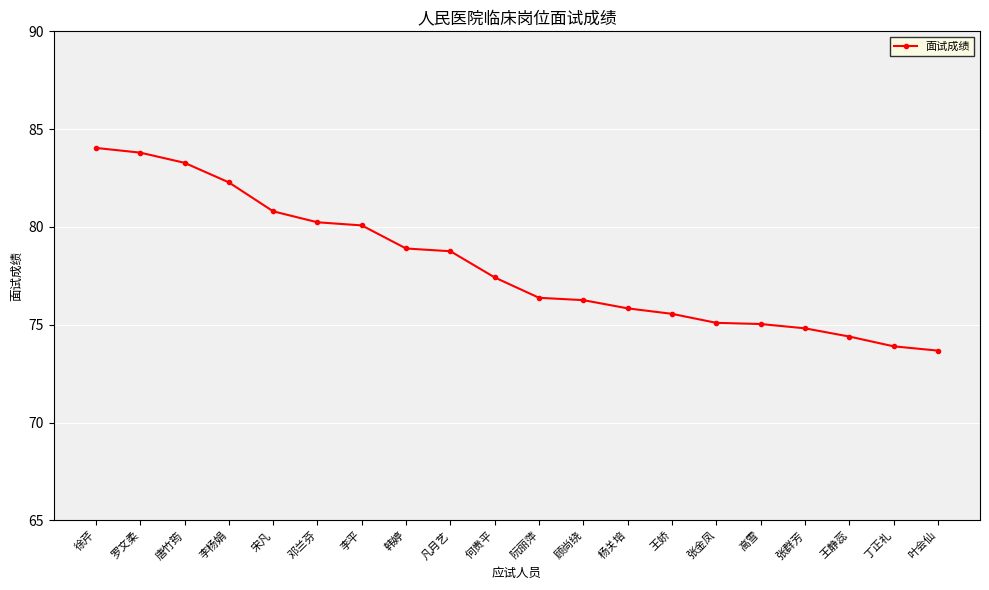

Does the chart display data point markers on the line(s)?

Yes